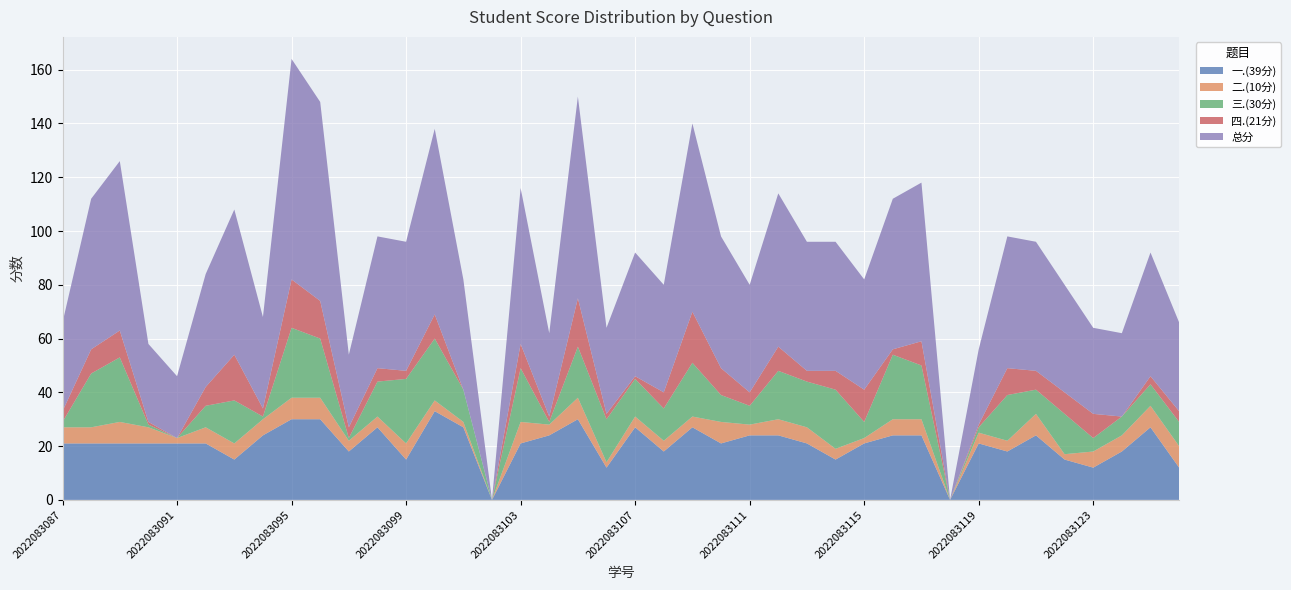

Reading left to right, transcribe all the data shown in this chart.

一.(39分): 21	21	21	21	21	21	15	24	30	30	18	27	15	33	27	0	21	24	30	12	27	18	27	21	24	24	21	15	21	24	24	0	21	18	24	15	12	18	27	12
二.(10分): 6	6	8	6	2	6	6	6	8	8	4	4	6	4	2	0	8	4	8	2	4	4	4	8	4	6	6	4	2	6	6	0	4	4	8	2	6	6	8	8
三.(30分): 2	20	24	1	0	8	16	1	26	22	1	13	24	23	12	0	20	1	19	16	14	12	20	10	7	18	17	22	6	24	20	0	2	17	9	15	5	7	8	9
四.(21分): 4	9	10	1	0	7	17	3	18	14	4	5	3	9	0	0	9	2	18	2	1	6	19	10	5	9	4	7	12	2	9	0	1	10	7	8	9	0	3	4
总分: 33	56	63	29	23	42	54	34	82	74	27	49	48	69	41	0	58	31	75	32	46	40	70	49	40	57	48	48	41	56	59	0	28	49	48	40	32	31	46	33